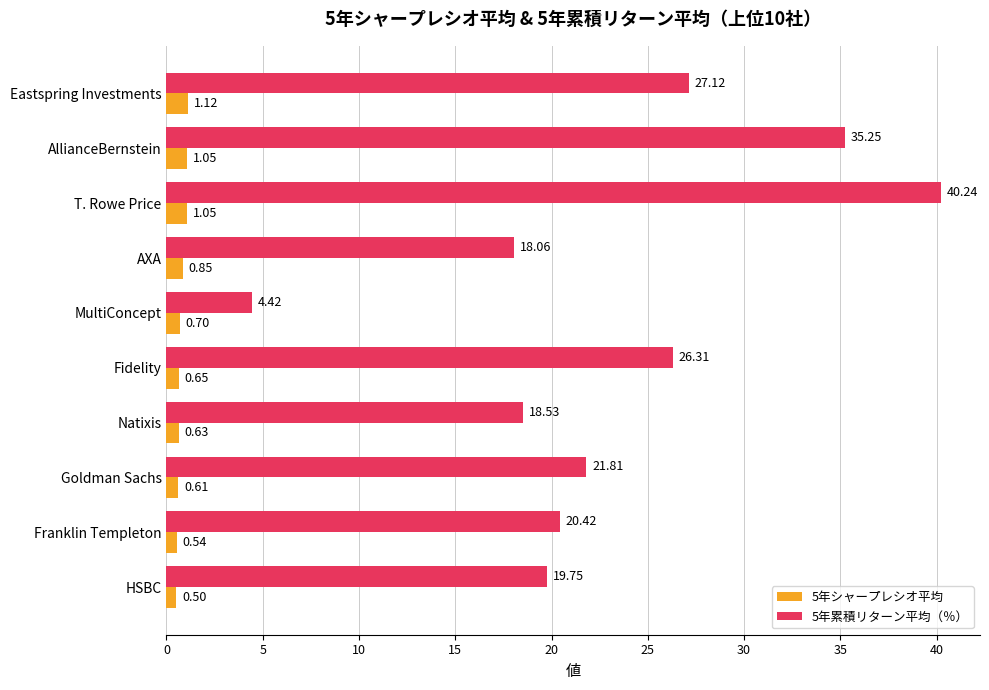

List the series in order of their peak value, highest first.

5年累積リターン平均（％）, 5年シャープレシオ平均